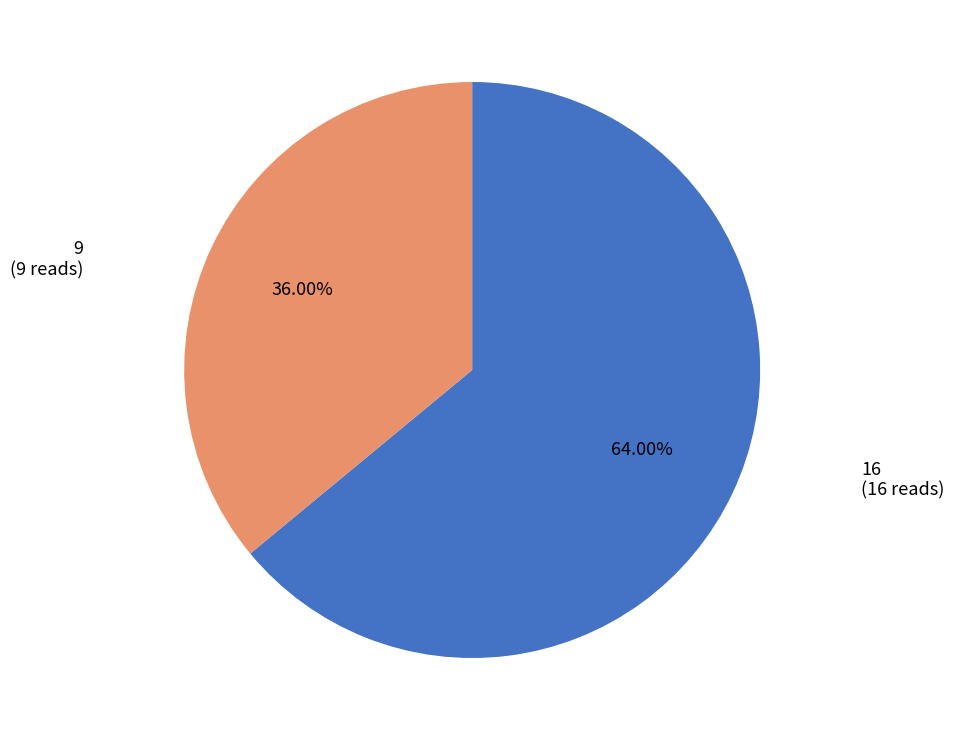

How many slices are in this pie chart?

2